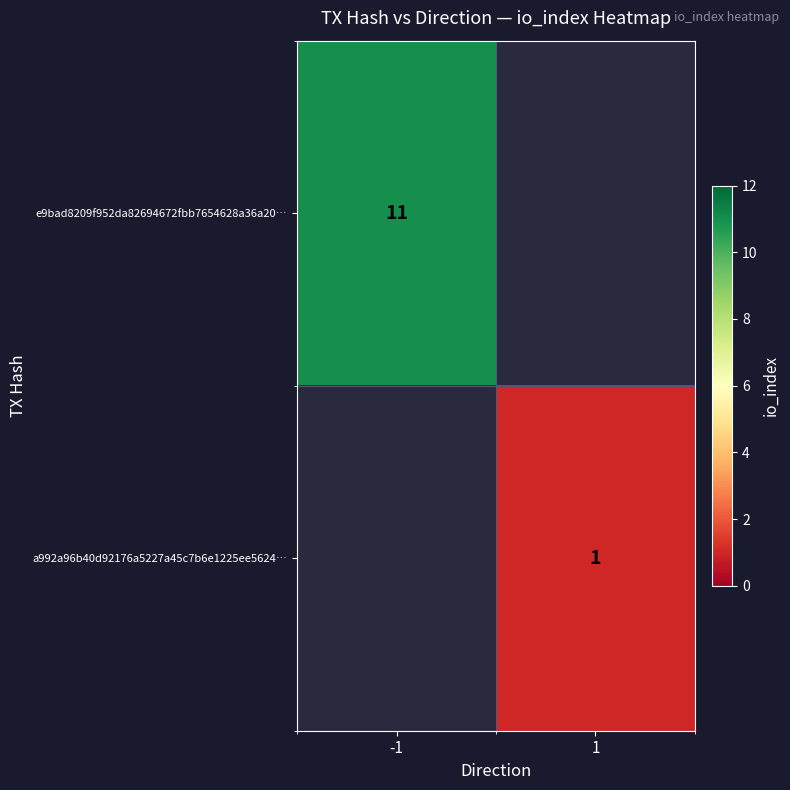

At which category does the chart reach its peak across all series?

-1